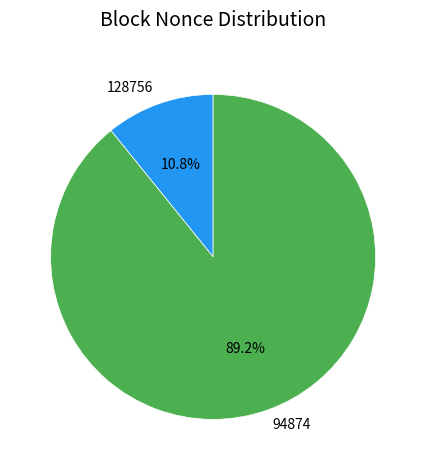

Is it true that 128756 is 2% of the pie?

False